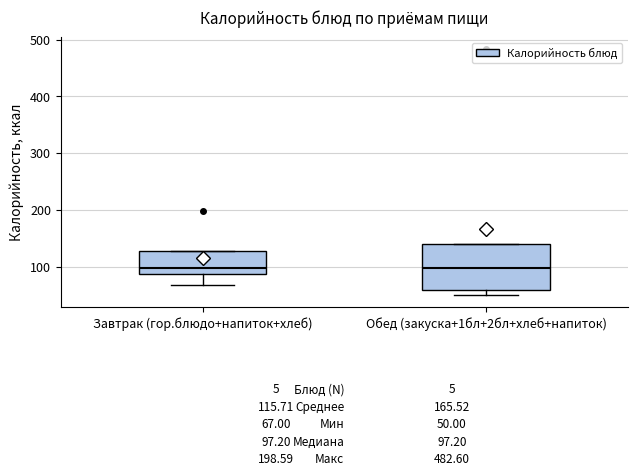

Comparing the boxes themselves (not the whiskers), which one is the tallest?

Обед (закуска+1бл+2бл+хлеб+напиток)